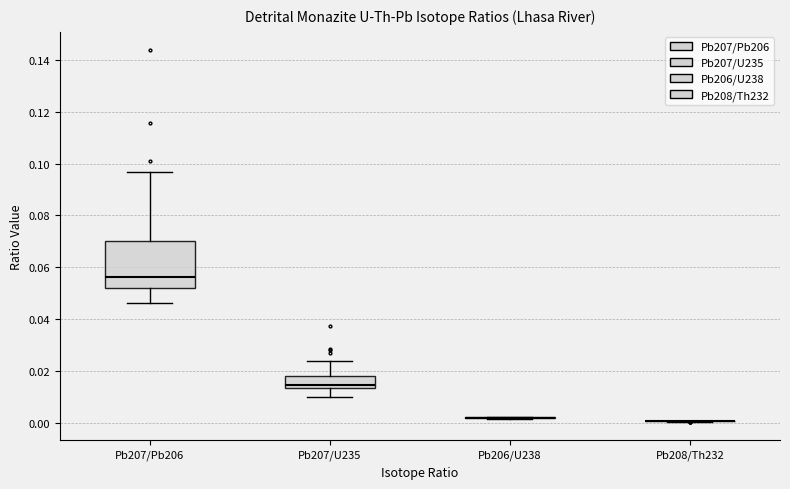

Comparing the boxes themselves (not the whiskers), which one is the tallest?

Pb207/Pb206